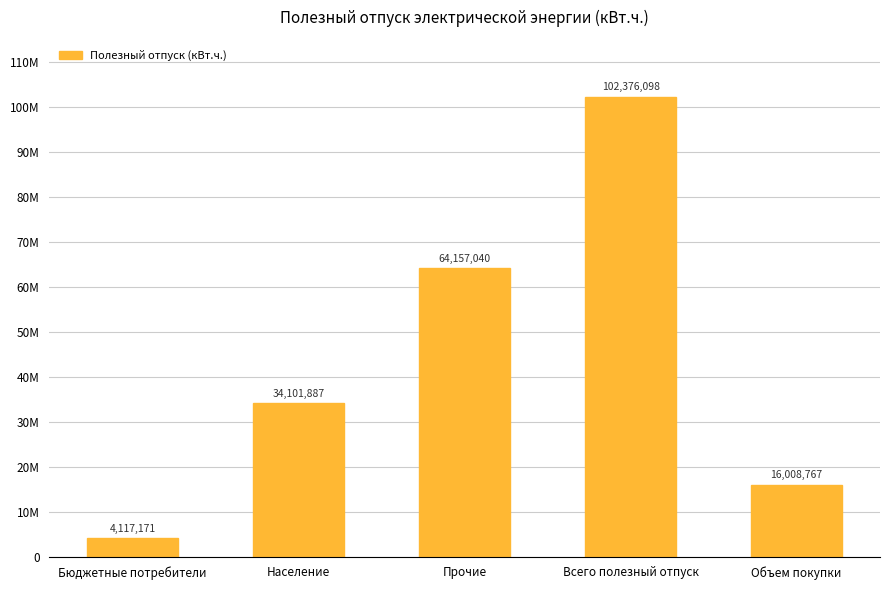

Are the bars horizontal?

No